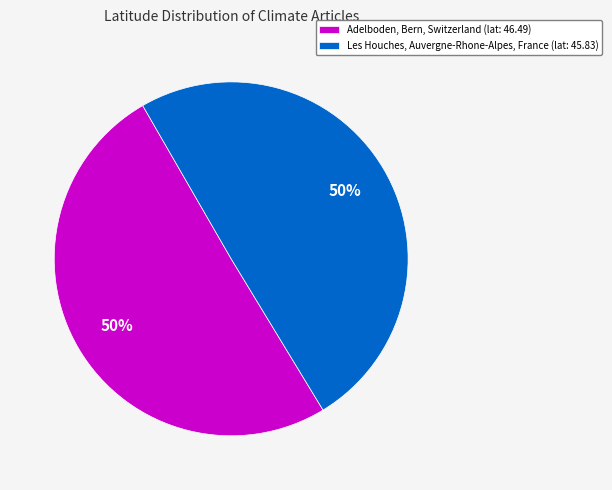

Is it true that Les Houches, Auvergne-Rhone-Alpes, France (lat: 45.83) is 50% of the pie?

True